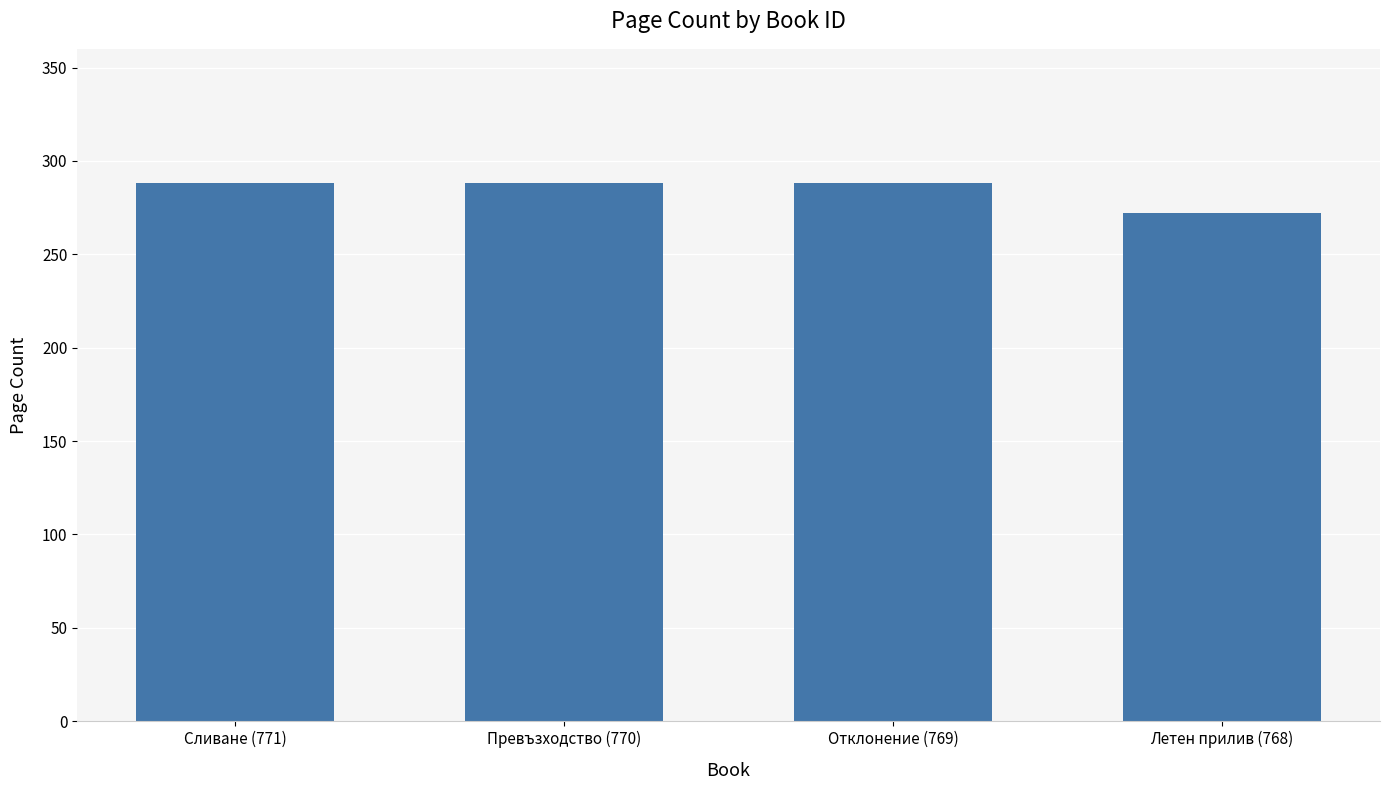

True or false: the data shows 288 at Превъзходство (770).

True